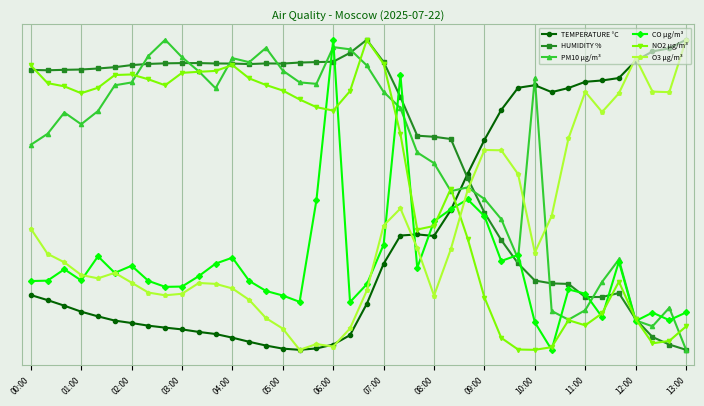

What are all the series names shown in the legend?

TEMPERATURE °C, HUMIDITY %, PM10 µg/m³, CO µg/m³, NO2 µg/m³, O3 µg/m³